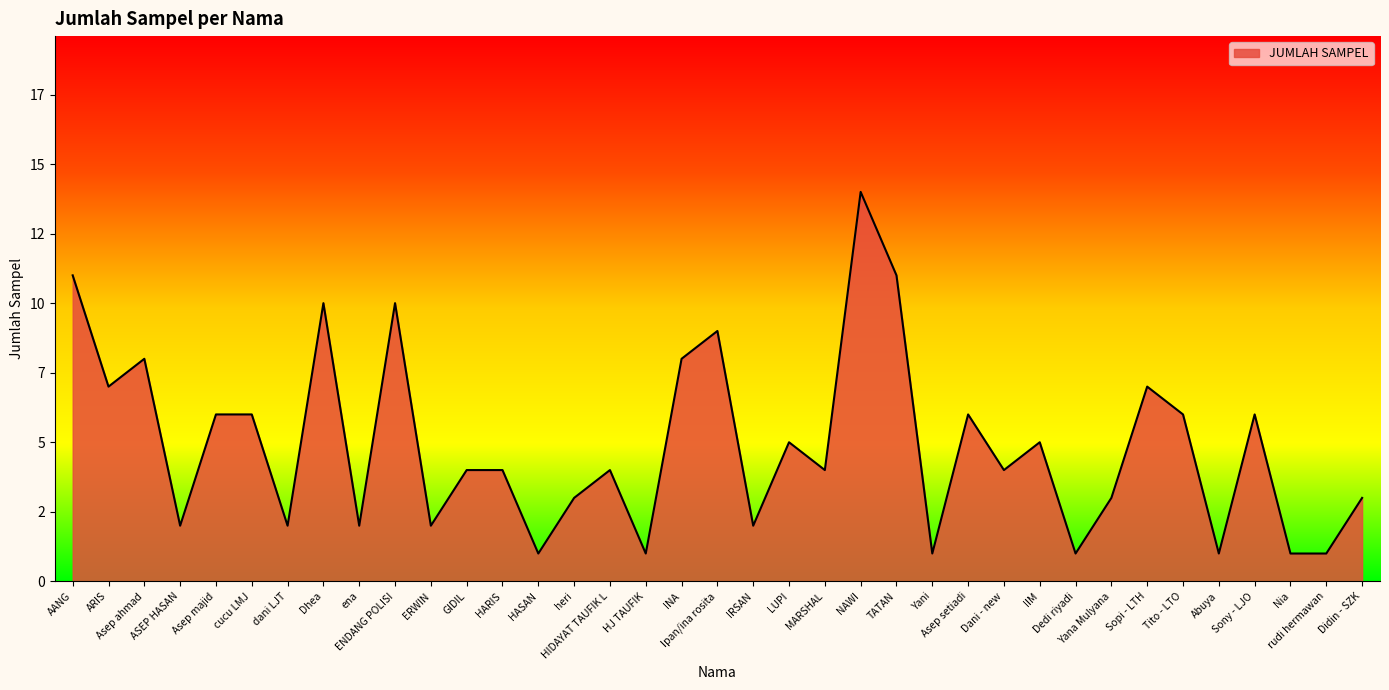

Is this an area chart (filled region under the line)?

Yes